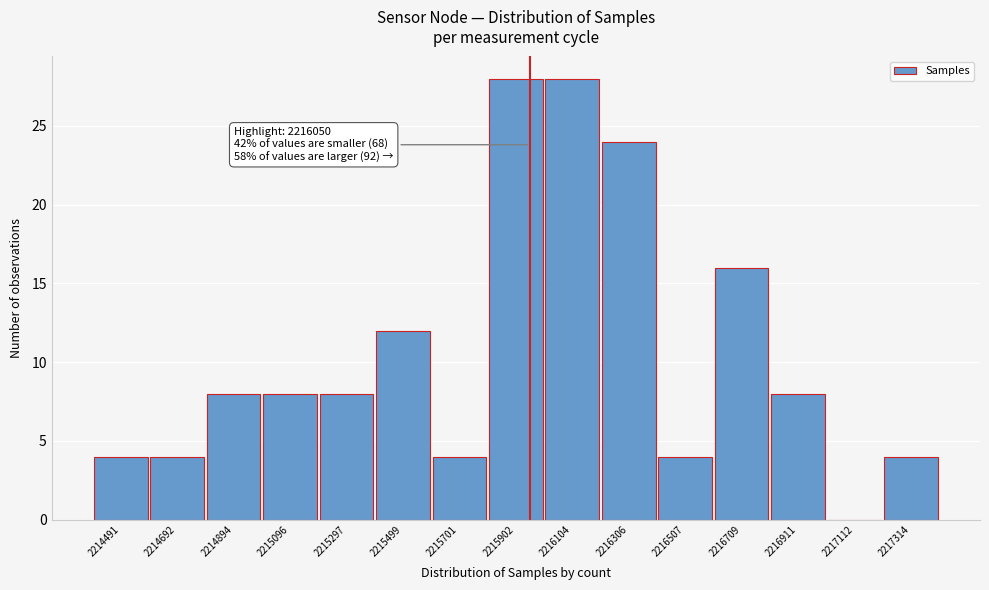

Reading left to right, extract all data points from this chart.

2214491=4	2214692=4	2214894=8	2215096=8	2215297=8	2215499=12	2215701=4	2215902=28	2216104=28	2216306=24	2216507=4	2216709=16	2216911=8	2217112=0	2217314=4